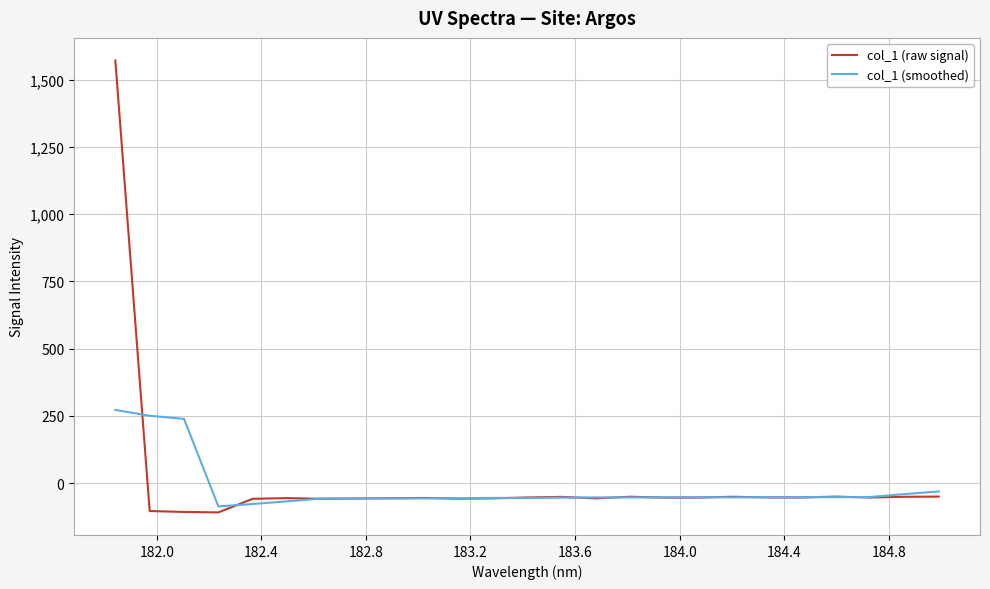

Which series has the widest spread of values?

col_1 (raw signal)